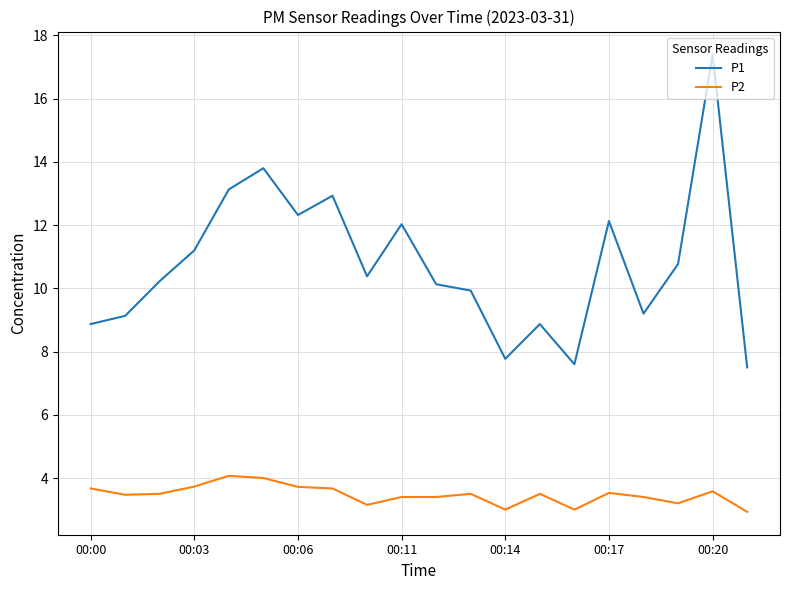

Rank the series by their average value, from highest to lowest.

P1, P2